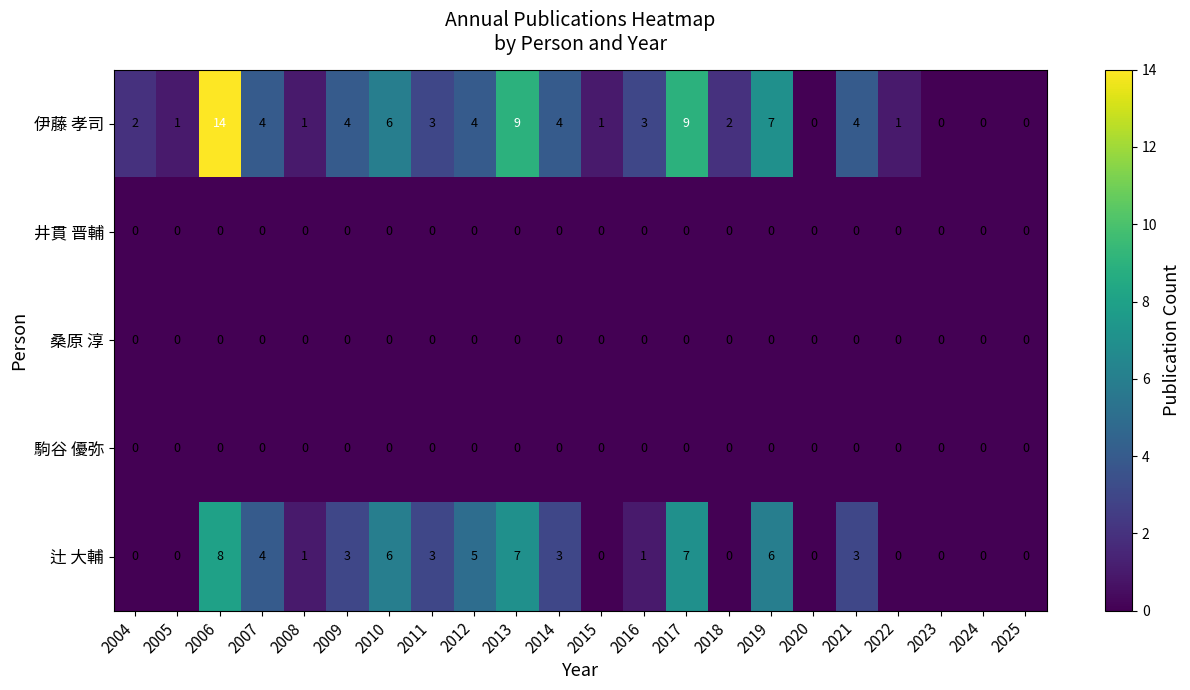

What is the maximum value for 伊藤 孝司?

14